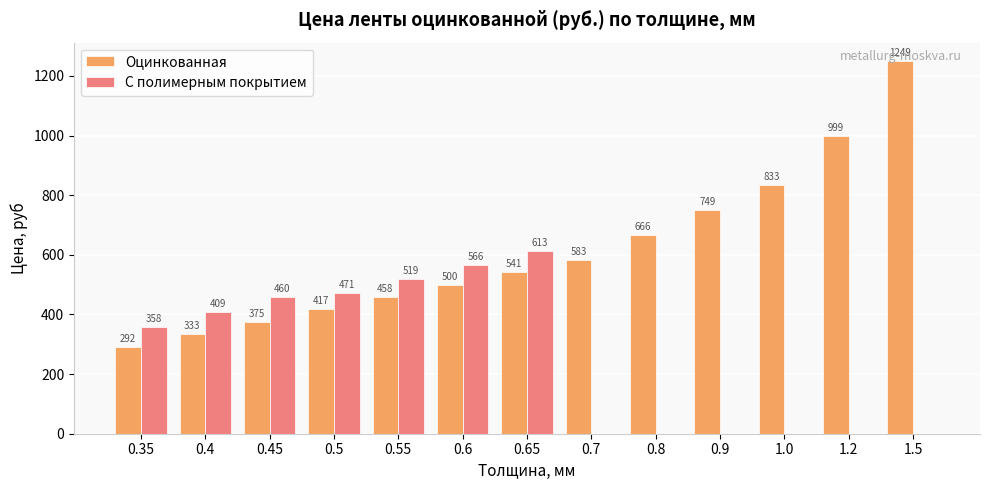

What is the maximum value shown in the chart?

1249